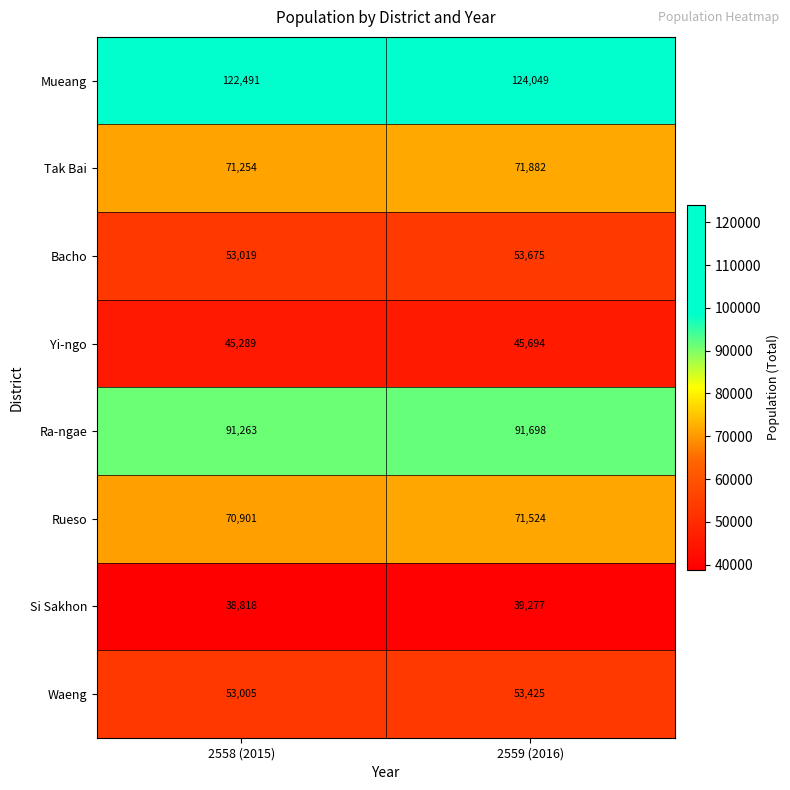

What is the greatest value displayed?

124049